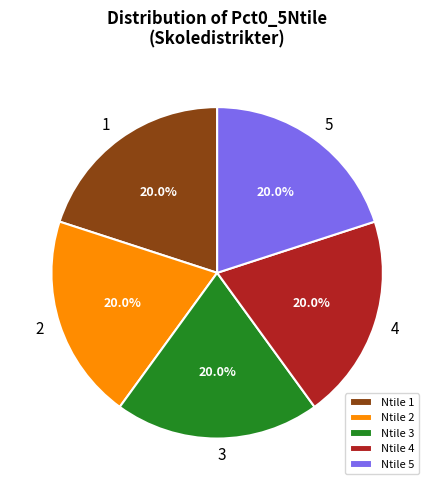

What is the ratio of the value at Ntile 4 to the value at Ntile 5?

1.0